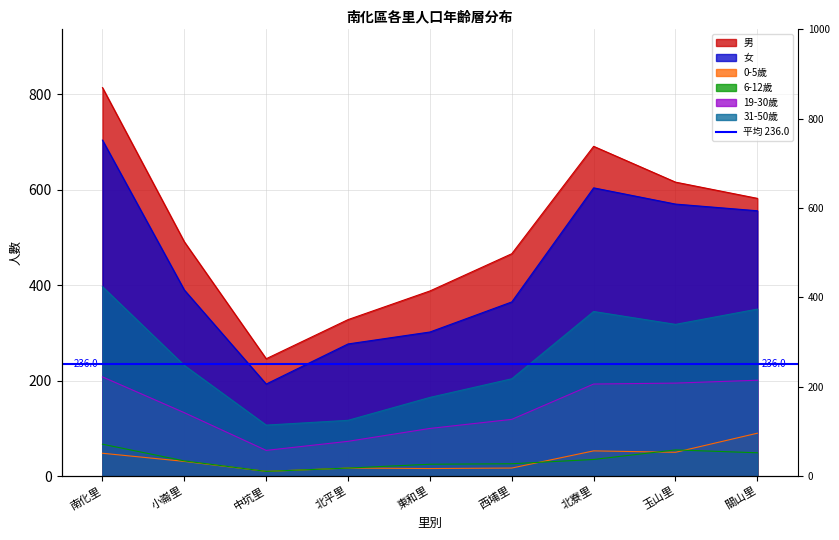

Which category has the lowest value across all series?

中坑里